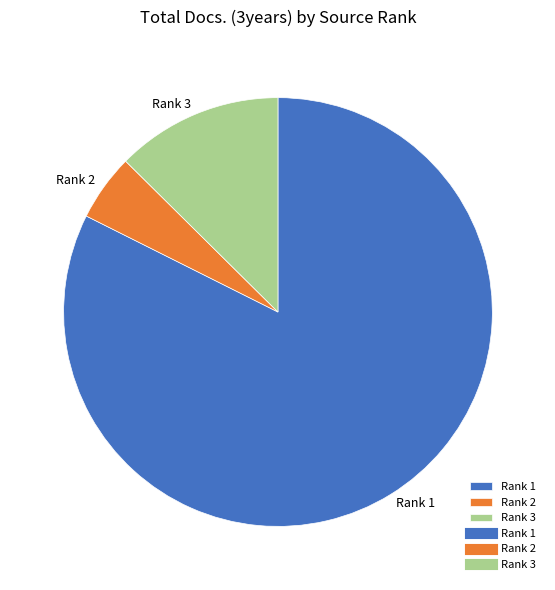

How many slices are in this pie chart?

3